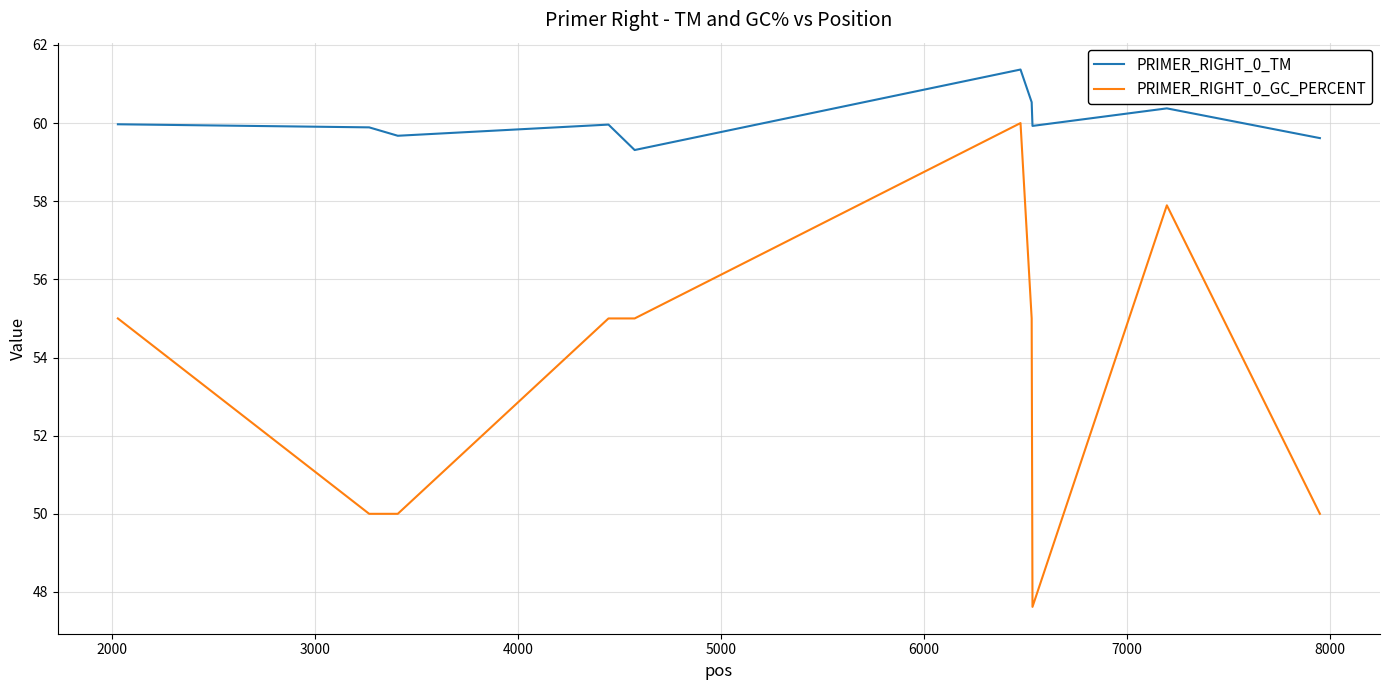

What is the difference between the maximum and minimum values in the PRIMER_RIGHT_0_GC_PERCENT series?

12.4